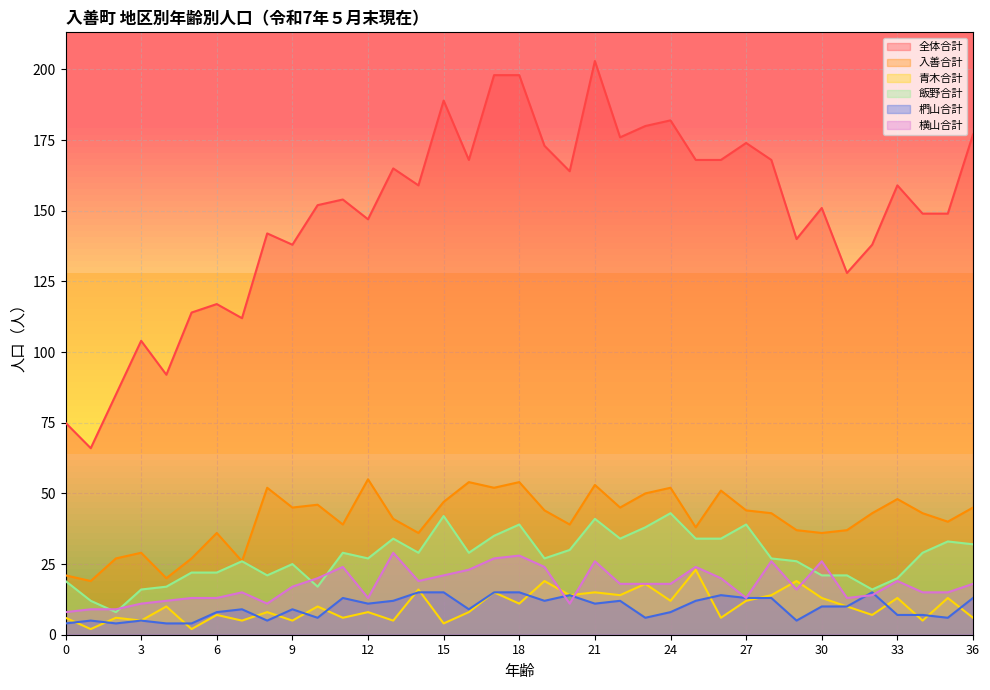

Where is 横山合計 nearest to the value 18?

22